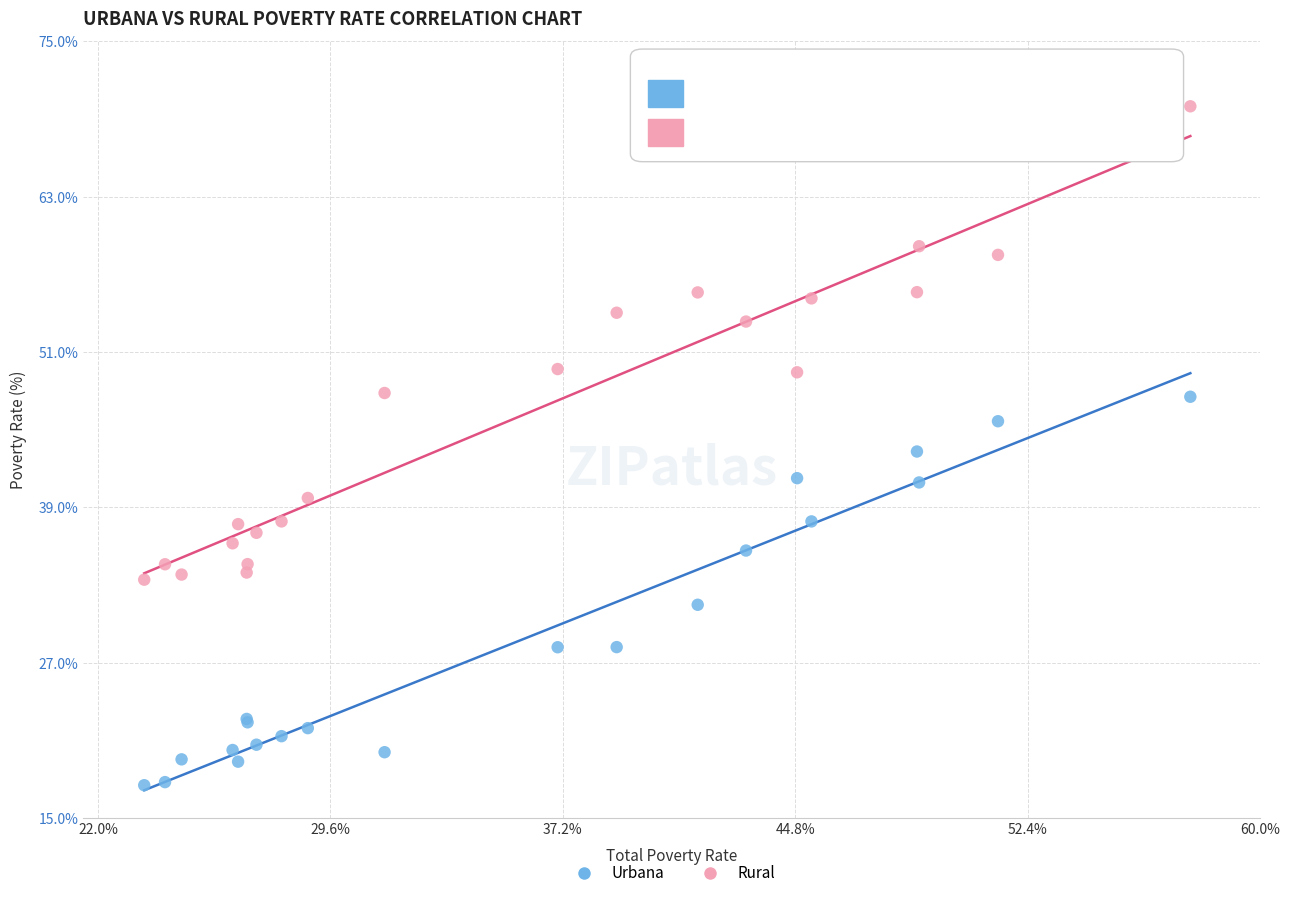

Which series reaches the minimum Y coordinate?

Urbana